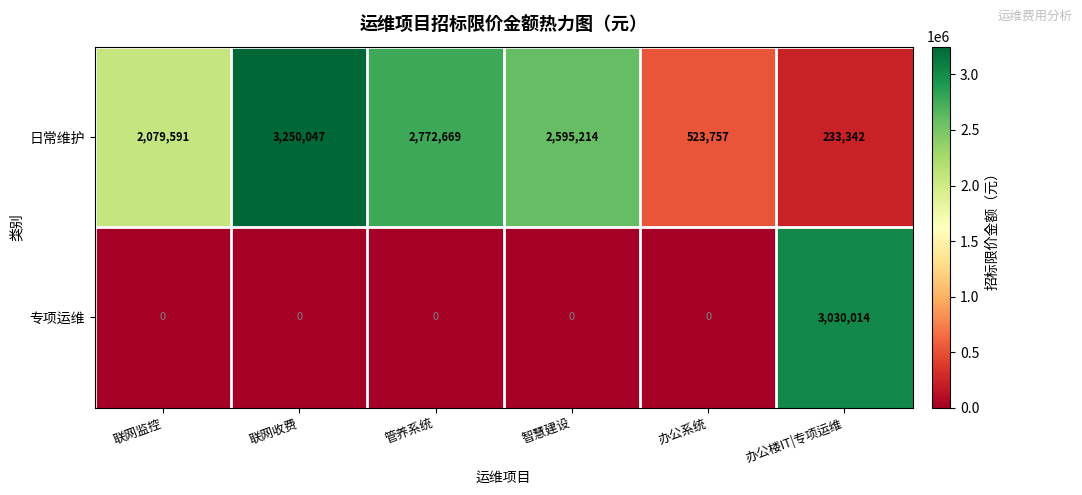

Is the value of 专项运维 at 智慧建设 greater than the value of 日常维护 at 智慧建设?

No